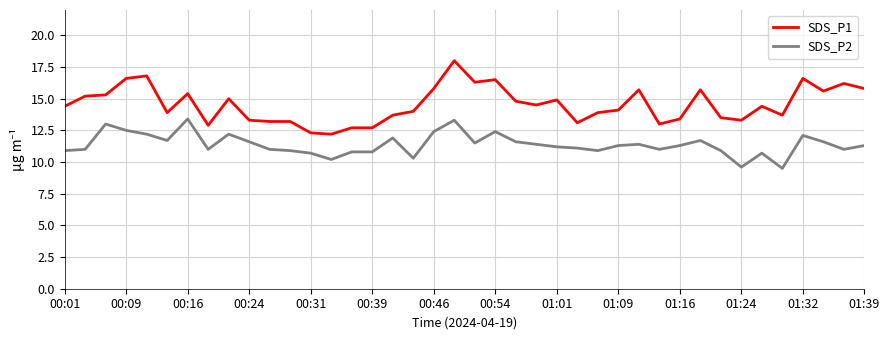

What is the difference between the maximum and minimum values in the SDS_P1 series?

5.8